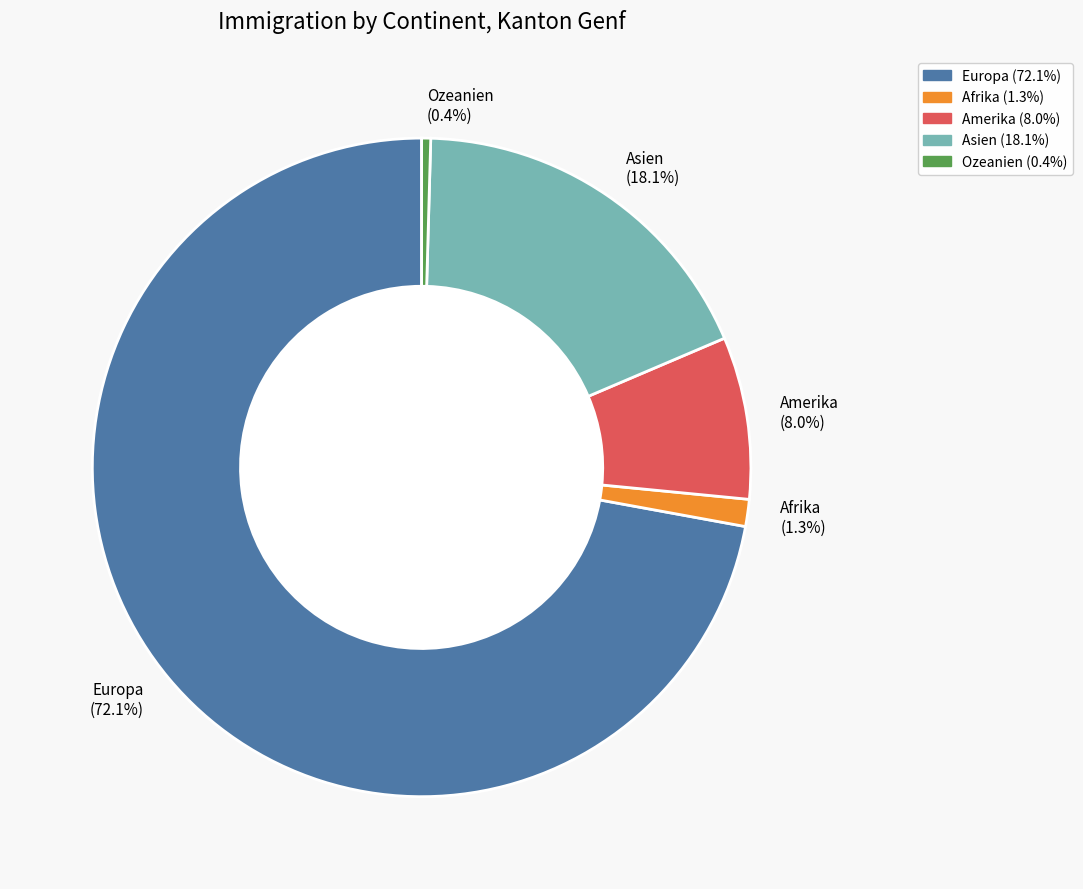

To the nearest percent, what is the combined percentage of Amerika and Ozeanien?

8%